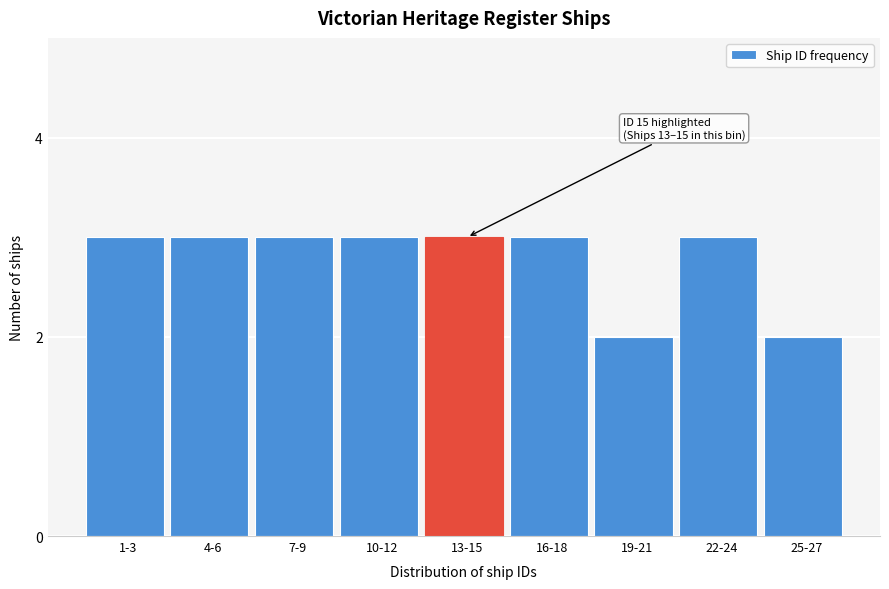

Reading right to left, list all the values displayed in this chart.

2	3	2	3	3	3	3	3	3